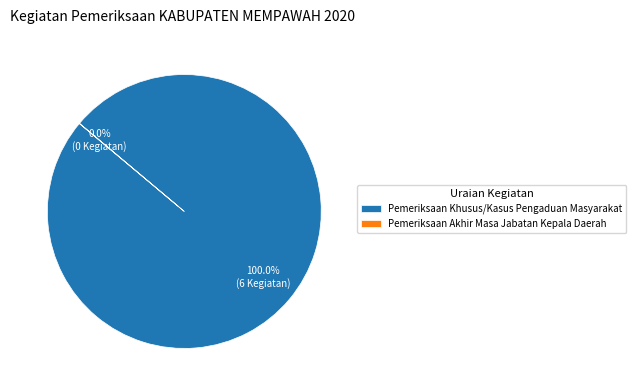

Count the number of slices in the pie.

2